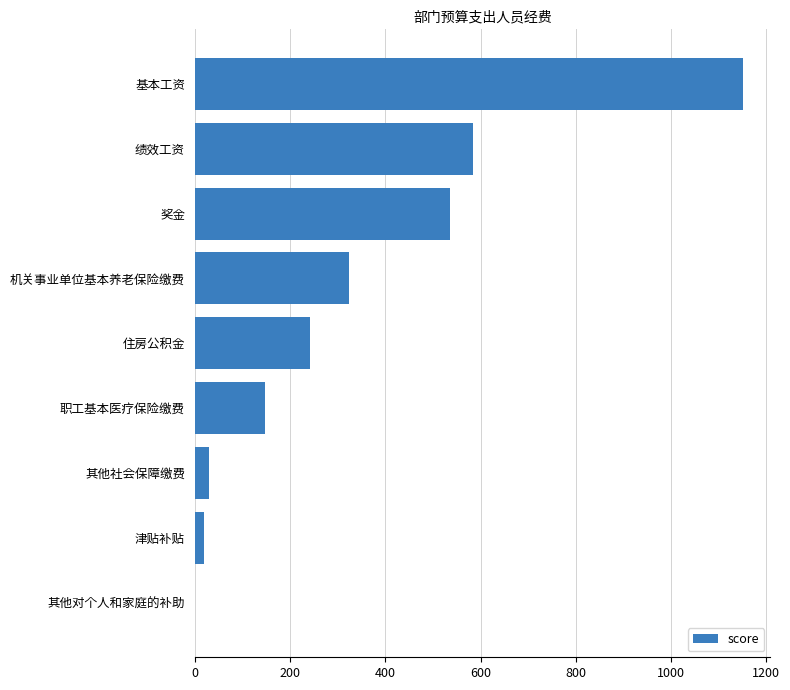

Reading bottom to top, extract all data points from this chart.

其他对个人和家庭的补助=0.3	津贴补贴=18.5	其他社会保障缴费=29.5	职工基本医疗保险缴费=147.5	住房公积金=242.8	机关事业单位基本养老保险缴费=323.7	奖金=536.2	绩效工资=584.6	基本工资=1150.9